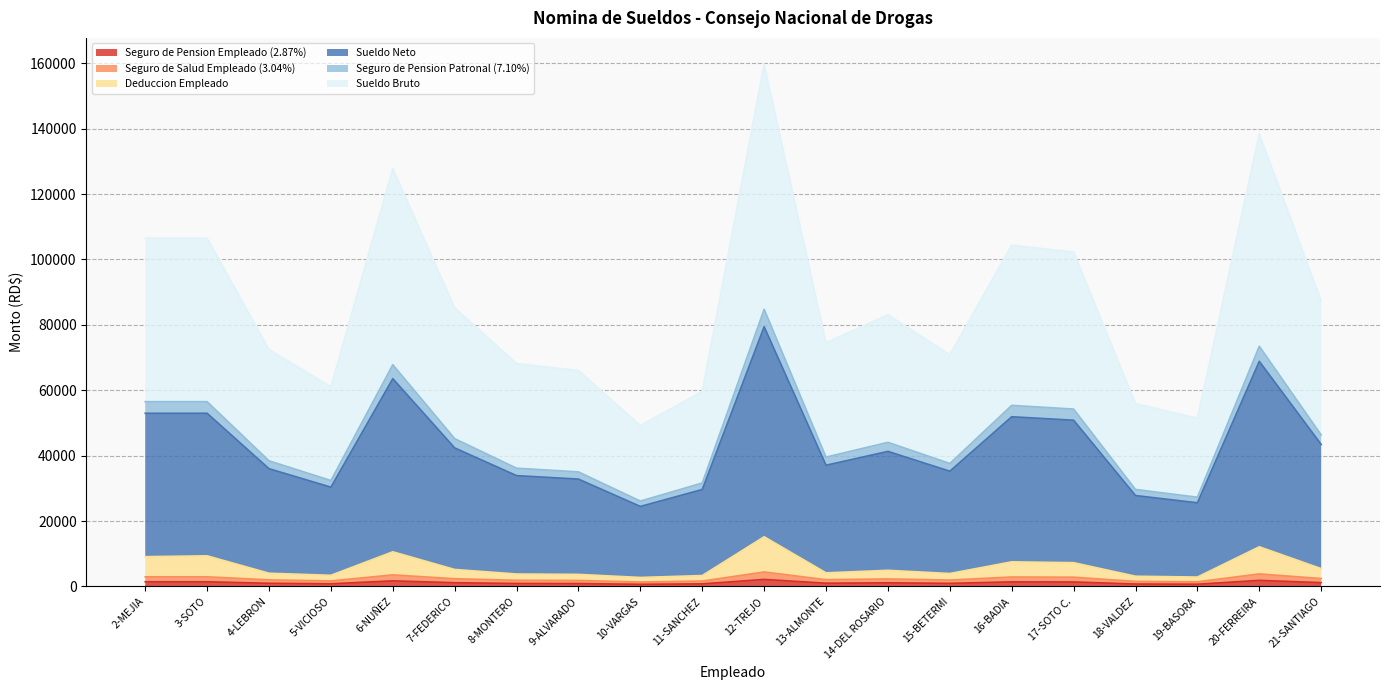

True or false: Seguro de Pension Empleado (2.87%) and Seguro de Pension Patronal (7.10%) intersect in this chart.

False